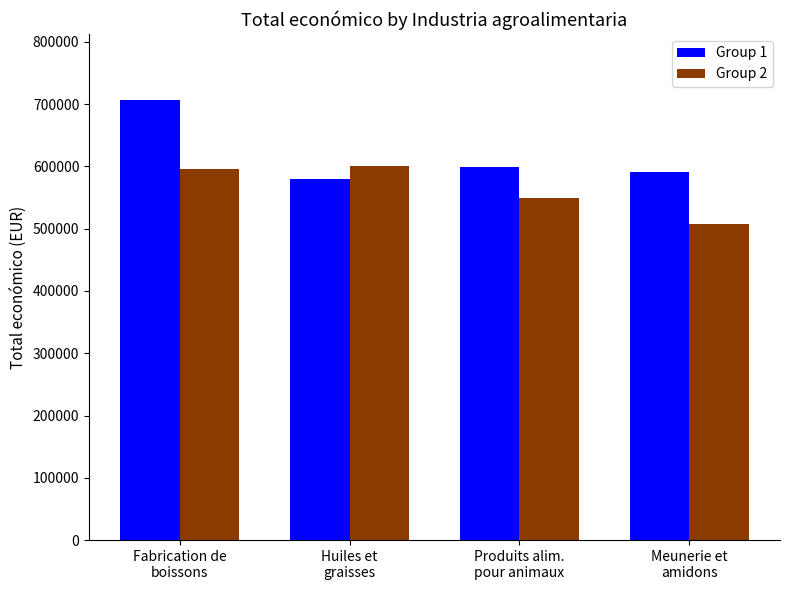

The Group 2 series shows 596384 at Fabrication de
boissons. True or false?

True